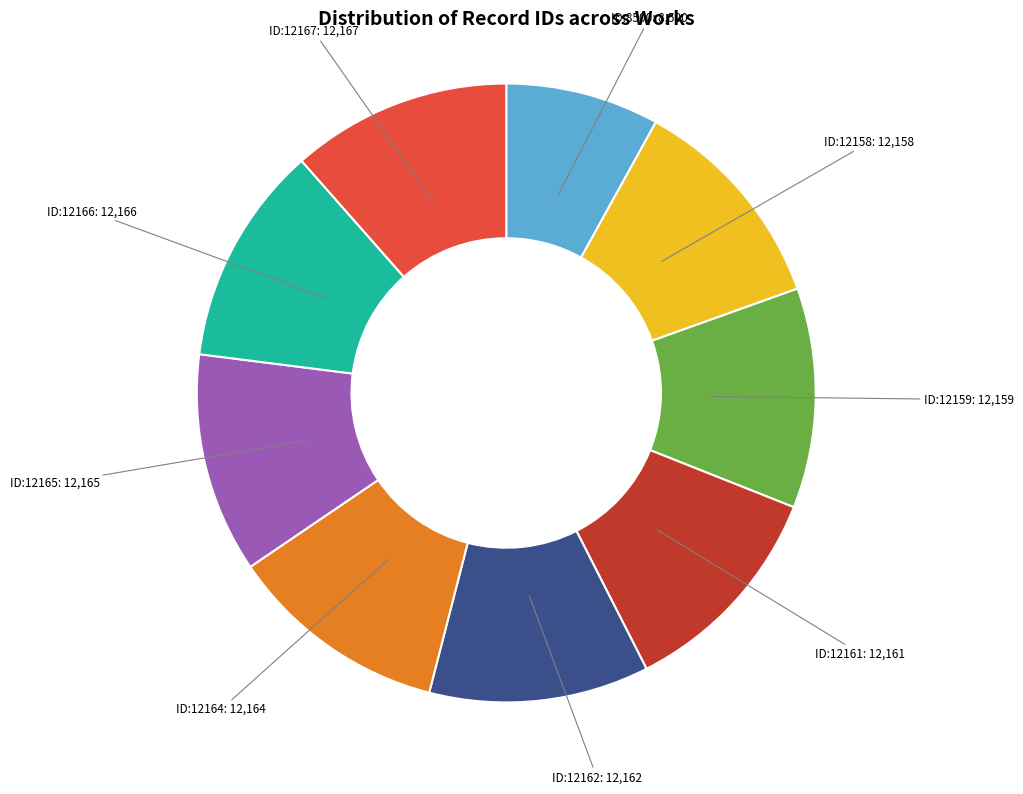

Is there any slice that represents more than half of the pie?

No